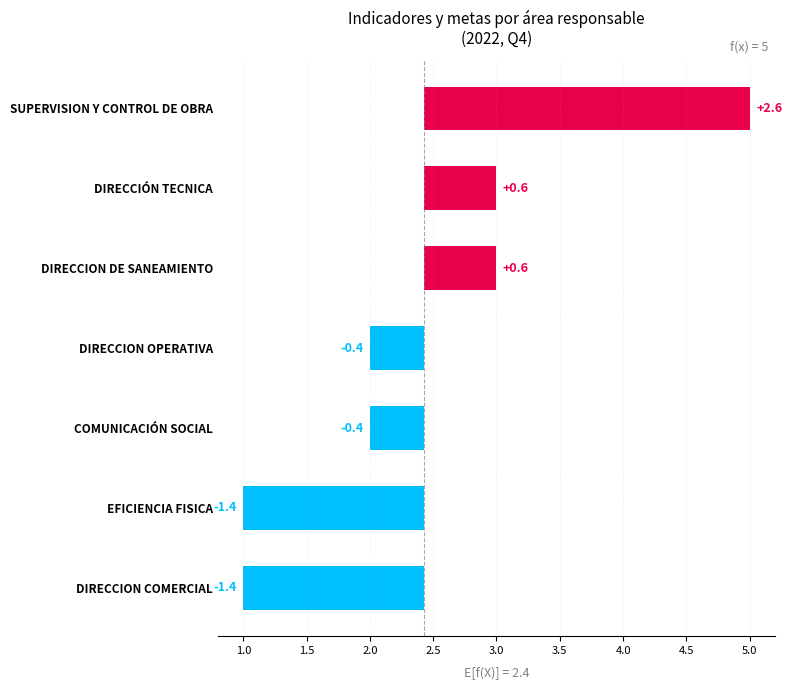

How many categories are shown in the chart?

7